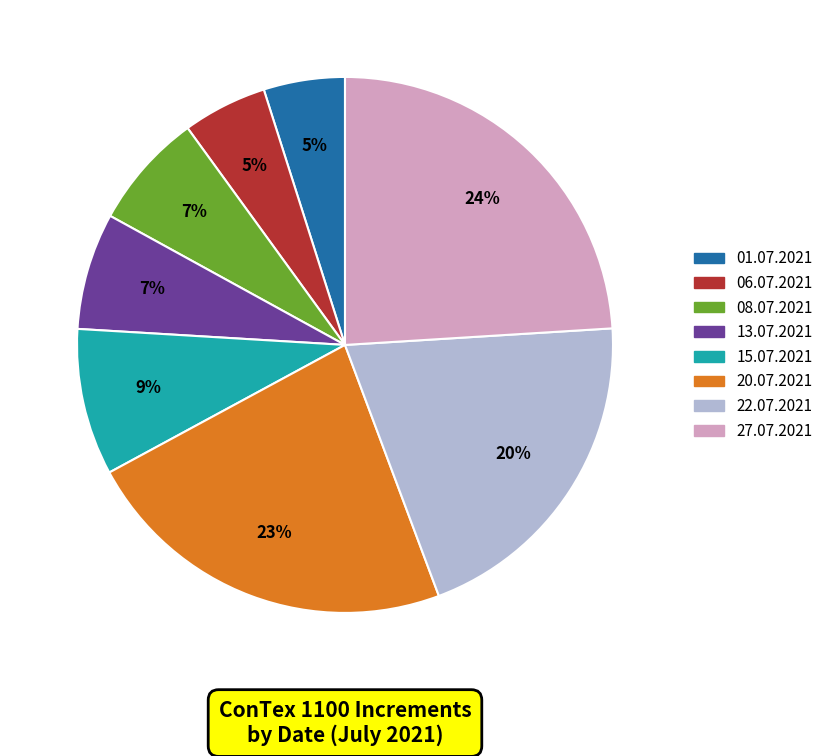

Is there a majority slice in this chart?

No